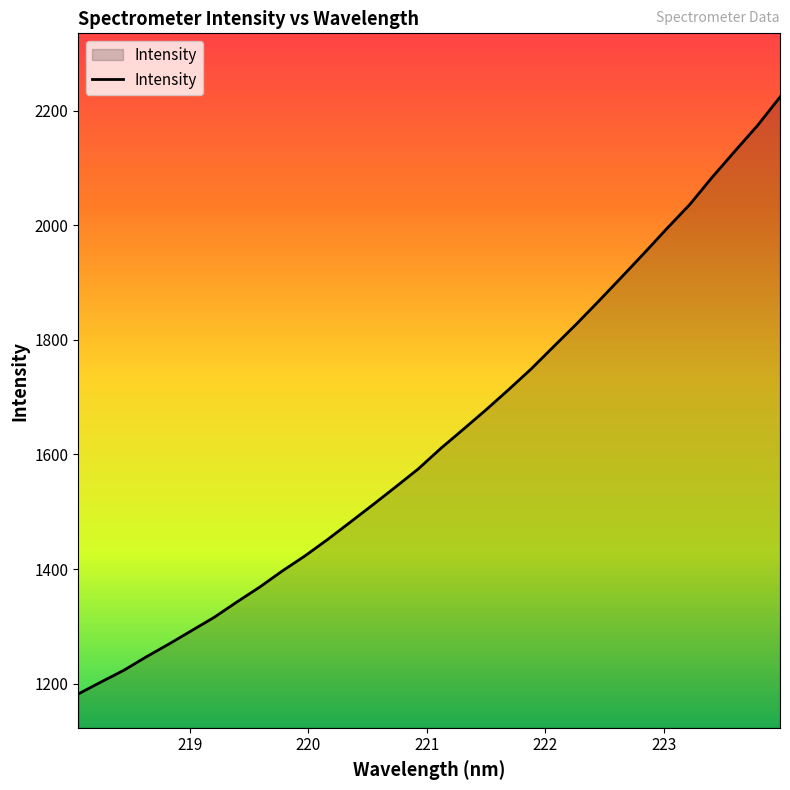

What is the difference between the maximum and minimum values?

1041.3